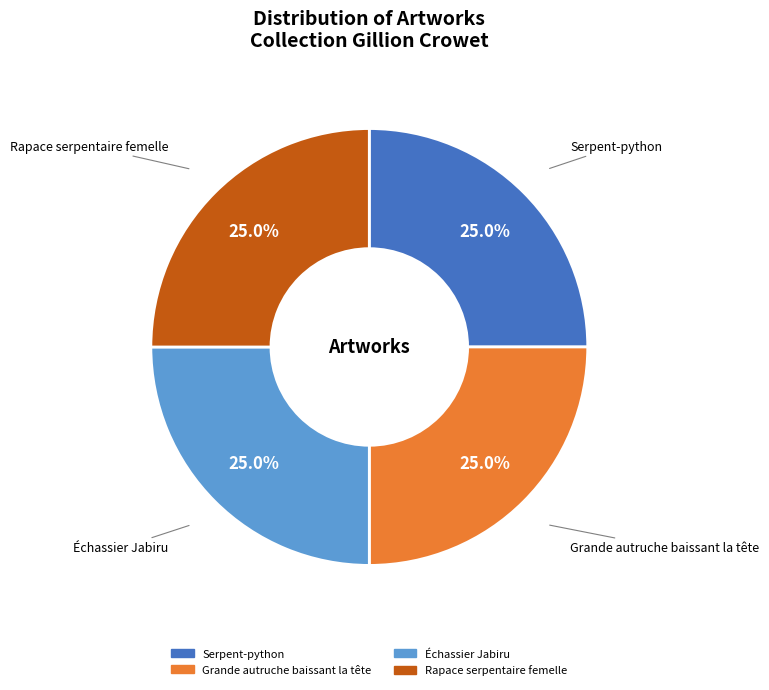

What percentage is the Rapace serpentaire femelle slice, to the nearest percent?

25%